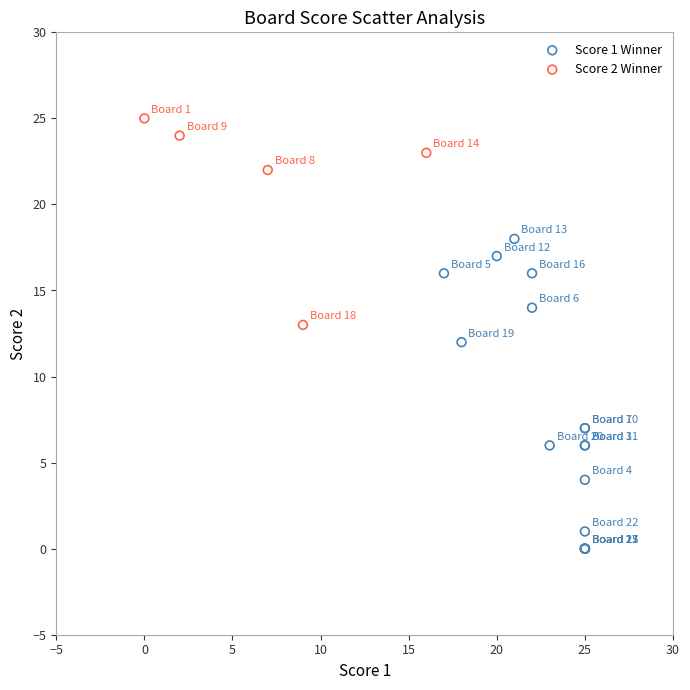

Which series reaches the maximum Y coordinate?

Score 2 Winner